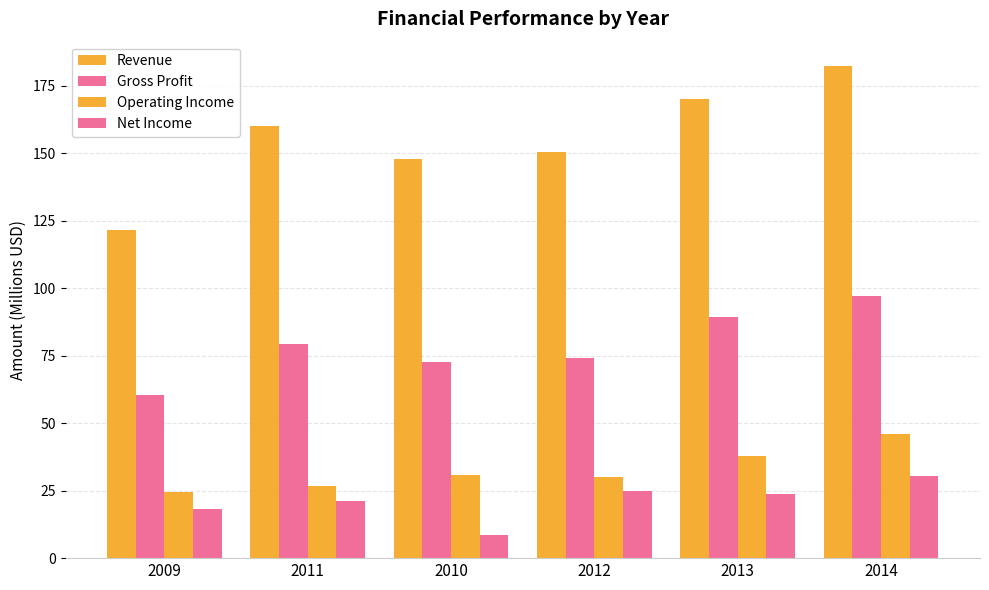

True or false: Net Income has a value of 37.7 at 2013.

False